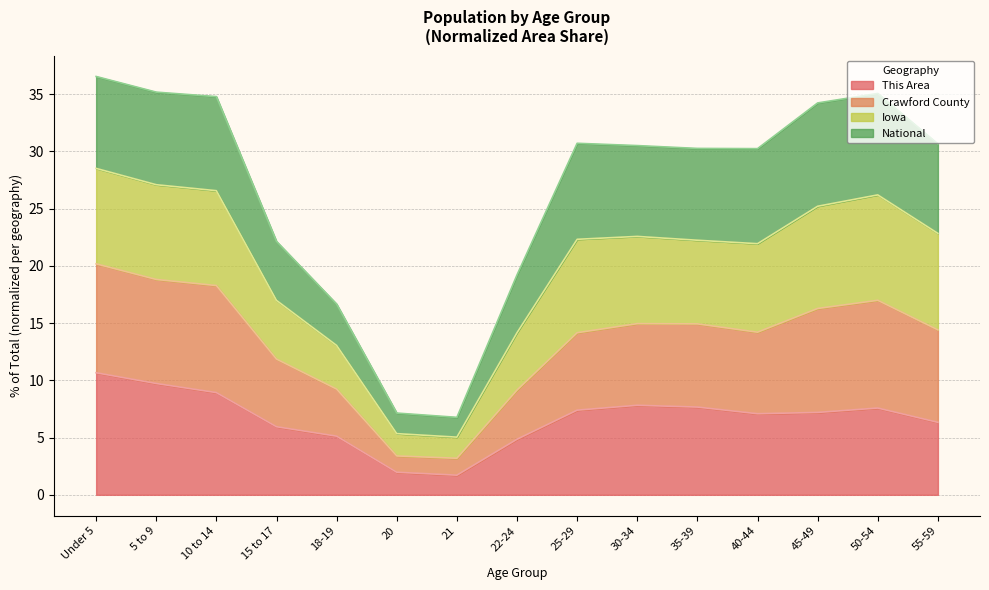

The value of This Area at 20 is 2.0. True or false?

True